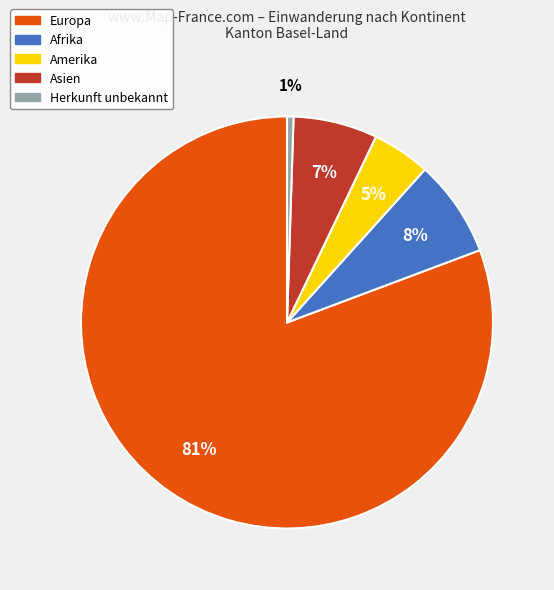

To the nearest percent, what is the average slice percentage?

20%